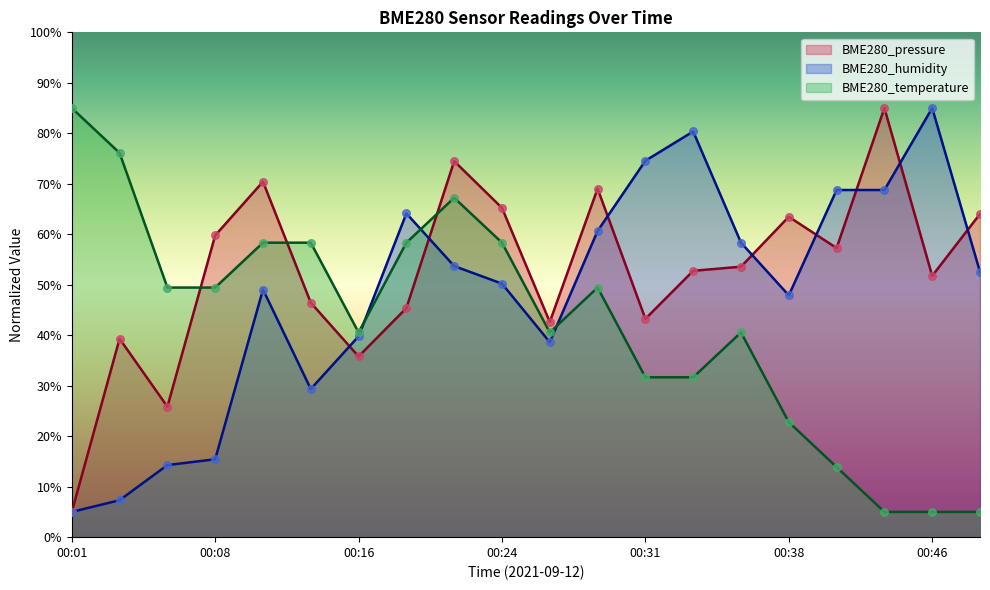

Is the value of BME280_pressure at 00:48 greater than the value of BME280_temperature at 00:04?

No